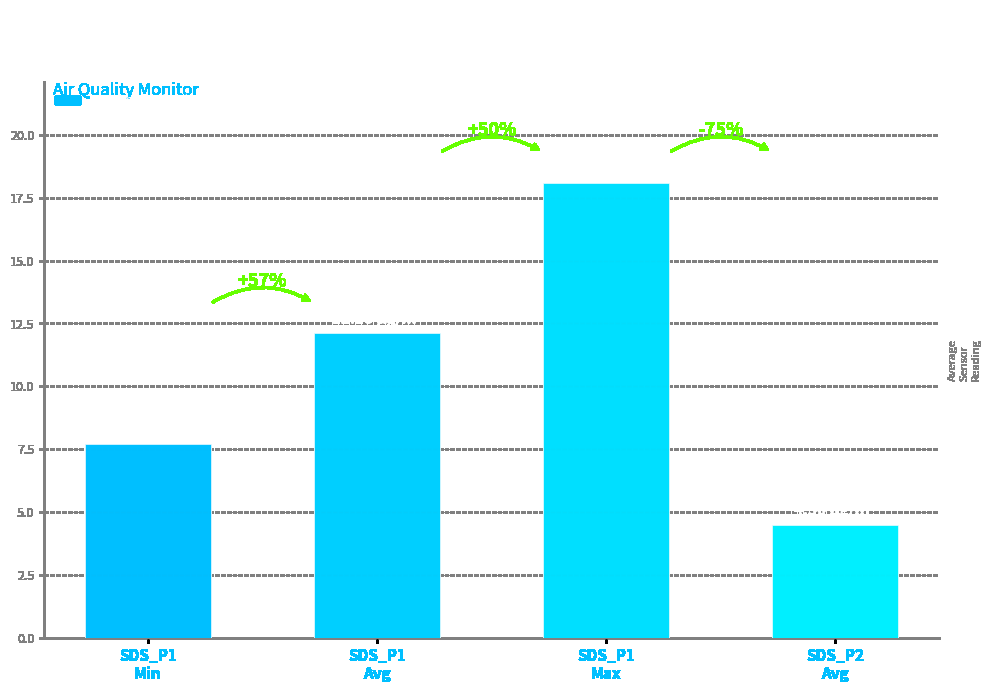

Does the chart contain stacked bars?

No